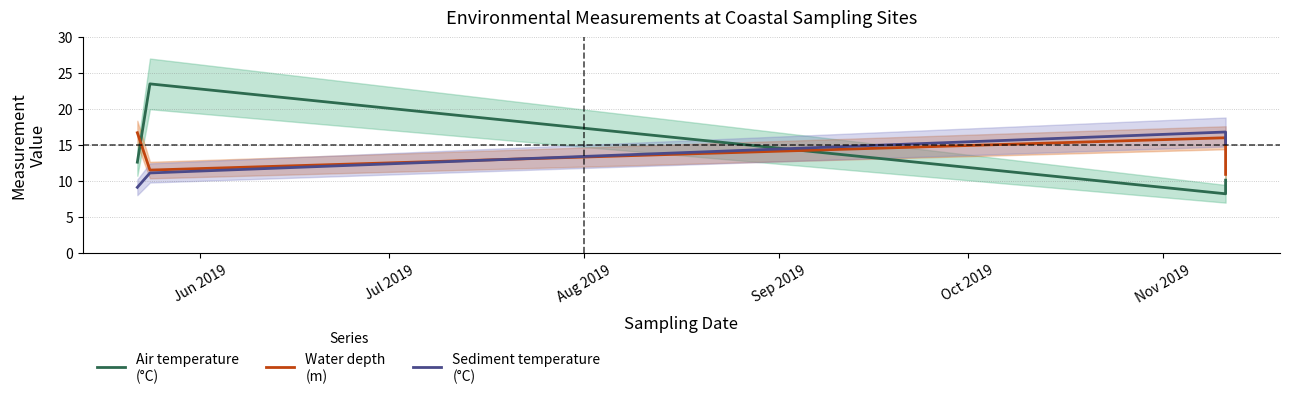

What is the minimum value shown in the chart?

8.2